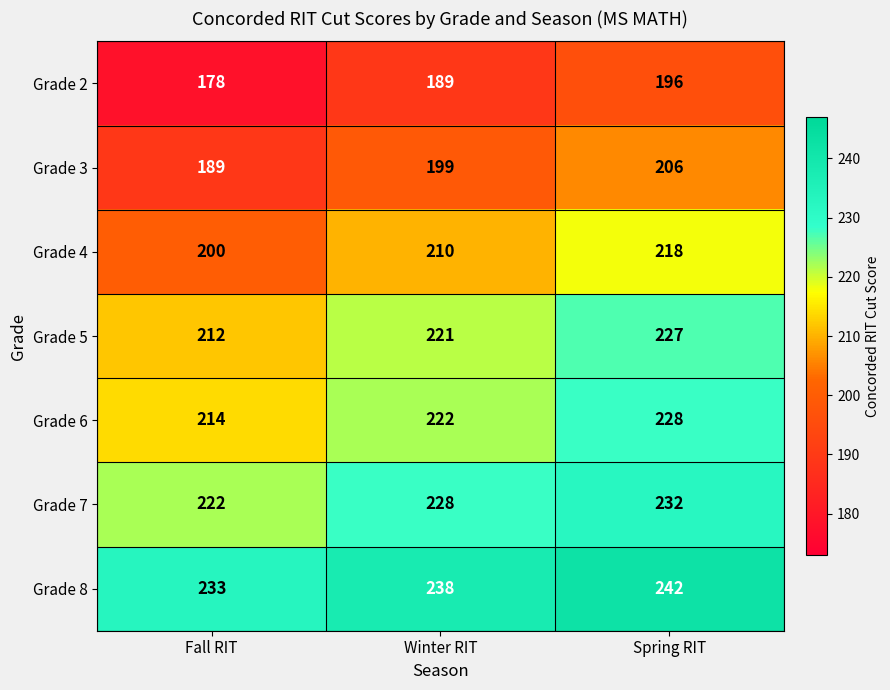

The Grade 6 series shows 214 at Fall RIT. True or false?

True